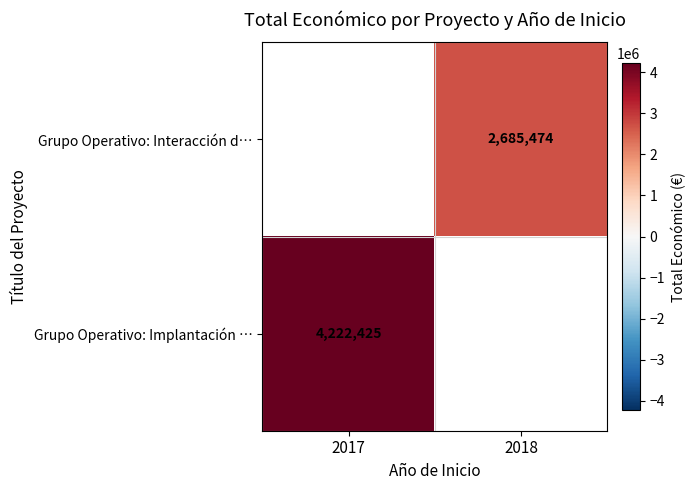

Is it true that Grupo Operativo: Implantación … equals 4222425 at 2017?

True